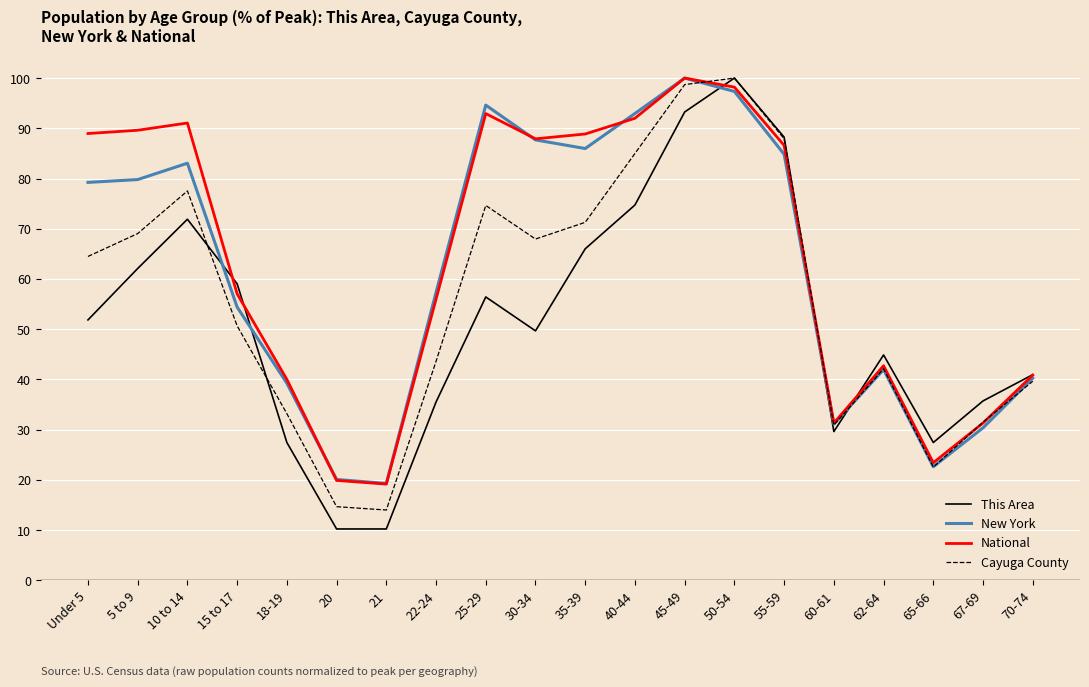

What is the highest value of the Cayuga County series?

100.0